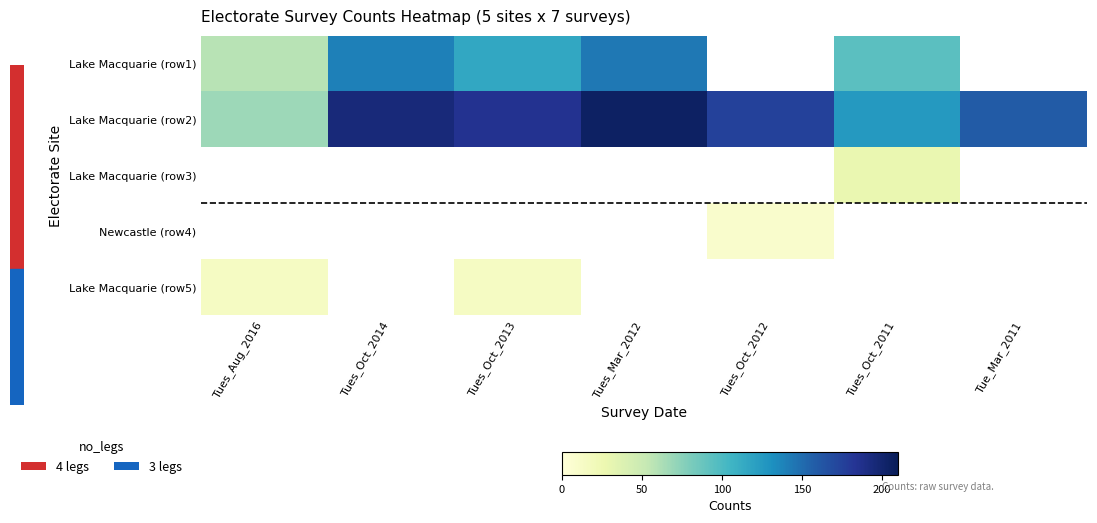

Which label corresponds to the largest value in the chart?

Tues_Mar_2012